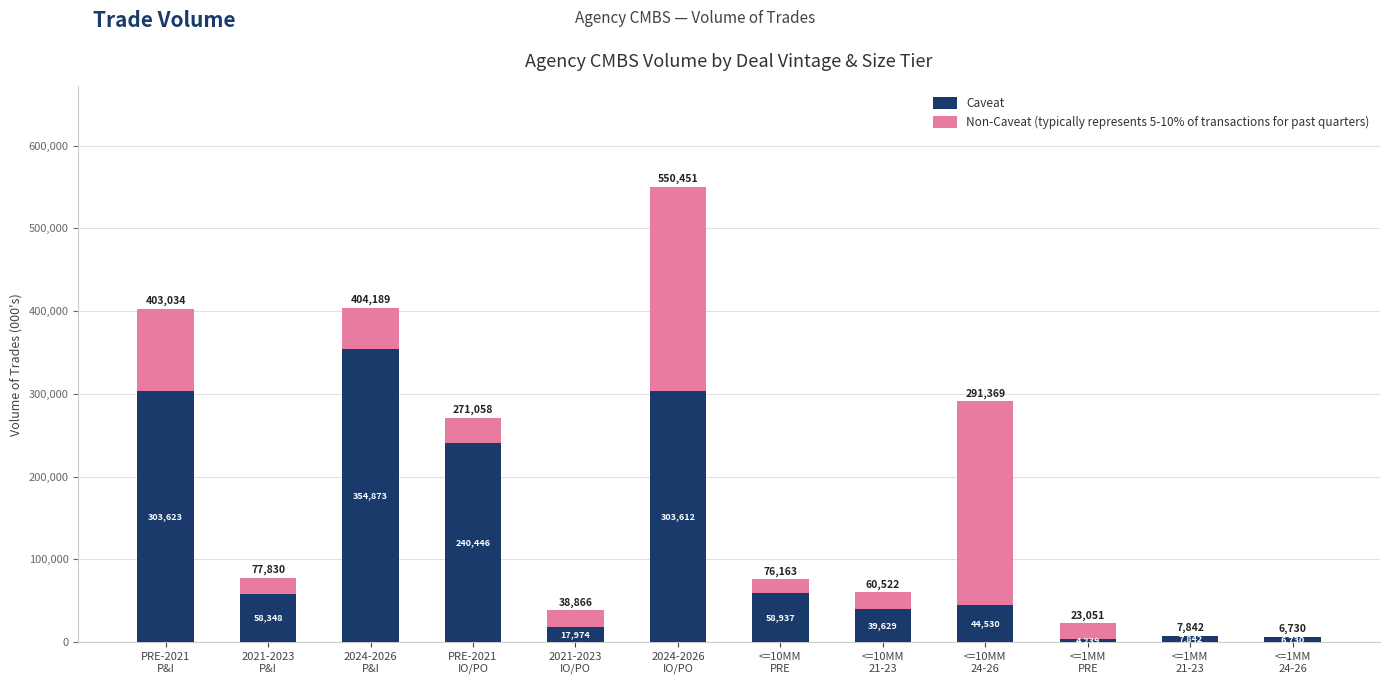

The value of Caveat at 2021-2023
P&I is 84226.9. True or false?

False